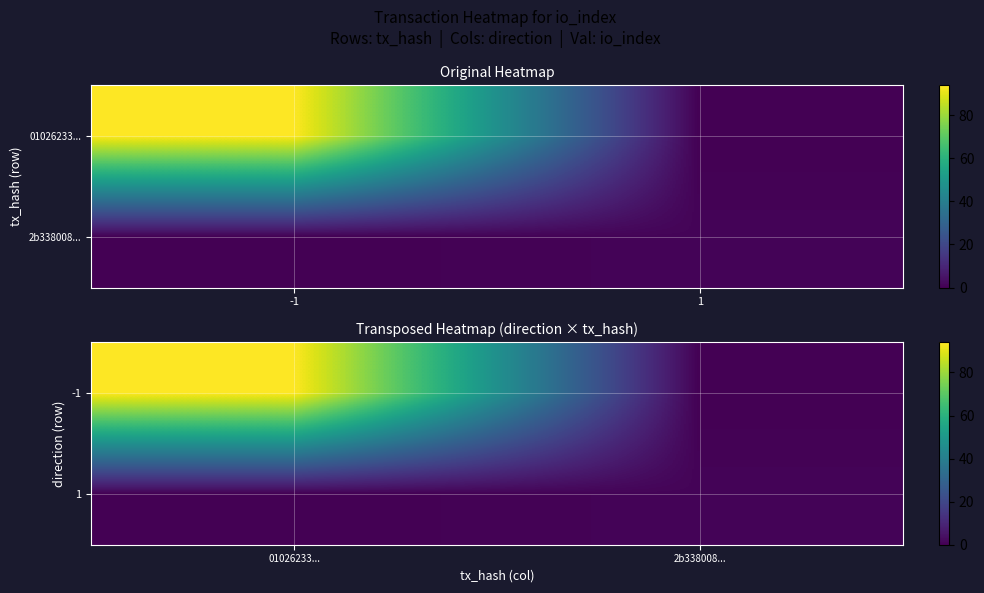

What is the difference between the maximum and minimum values in the 1 series?

1